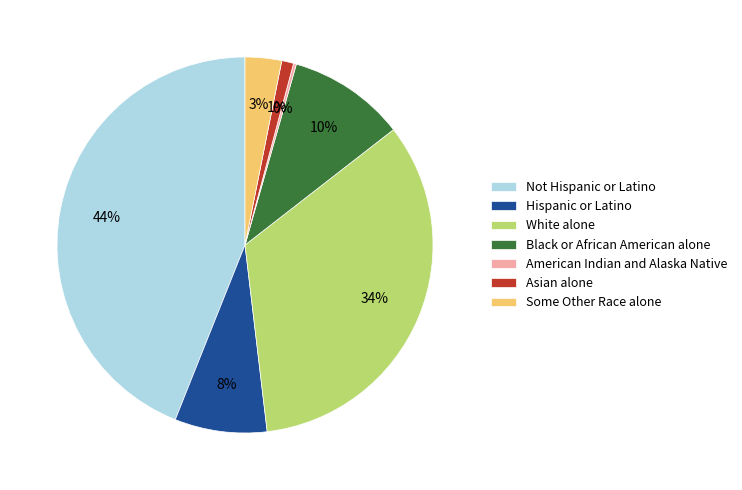

To the nearest percent, what is the combined percentage of Black or African American alone and White alone?

44%